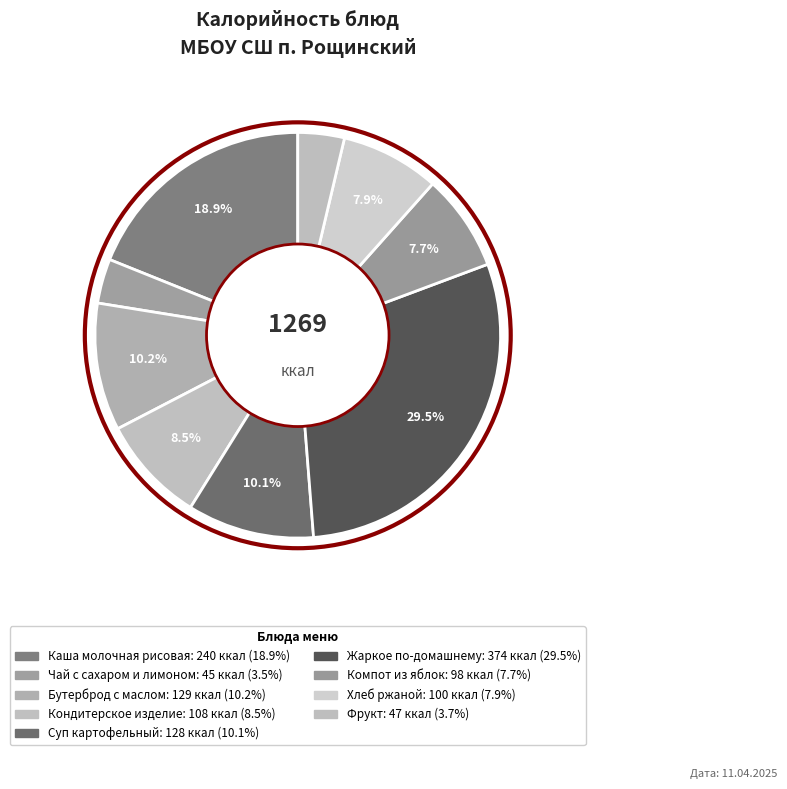

What percentage do Каша молочная рисовая and Компот из яблок together represent?

26.6%